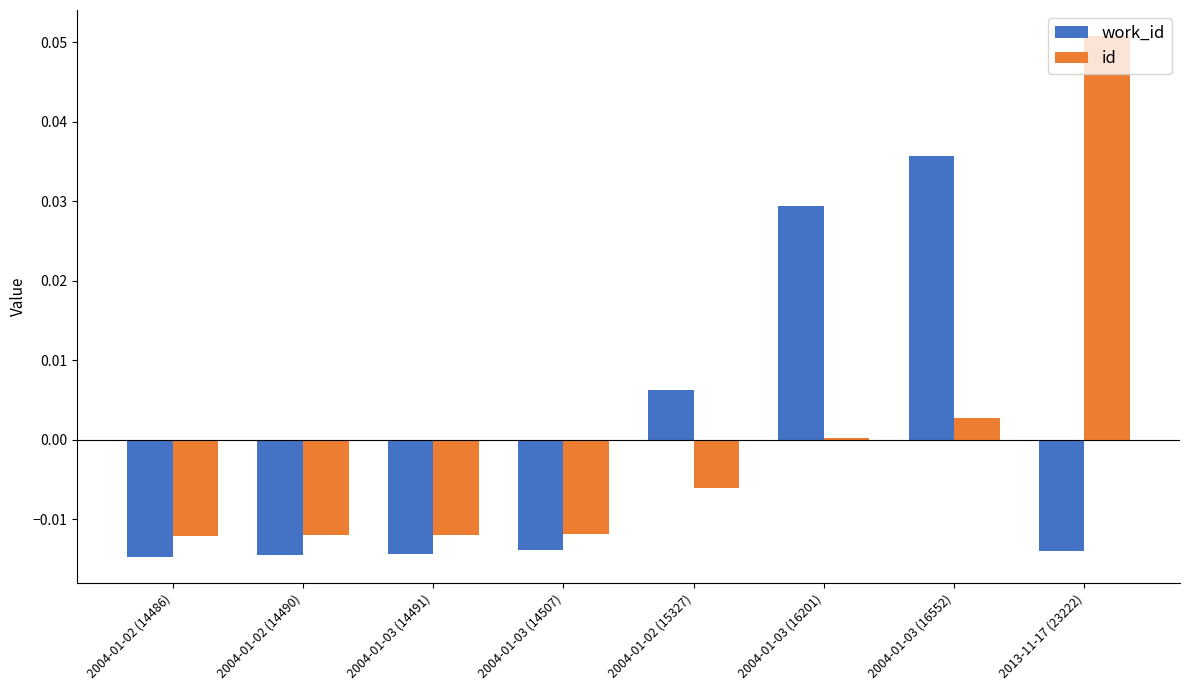

Rank the series by their maximum value, from lowest to highest.

work_id, id